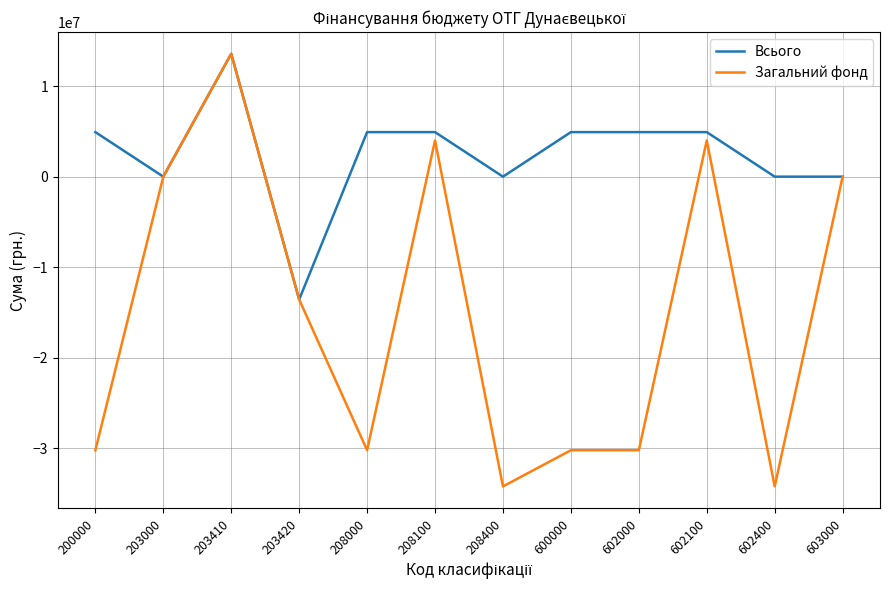

Is this an area chart (filled region under the line)?

No